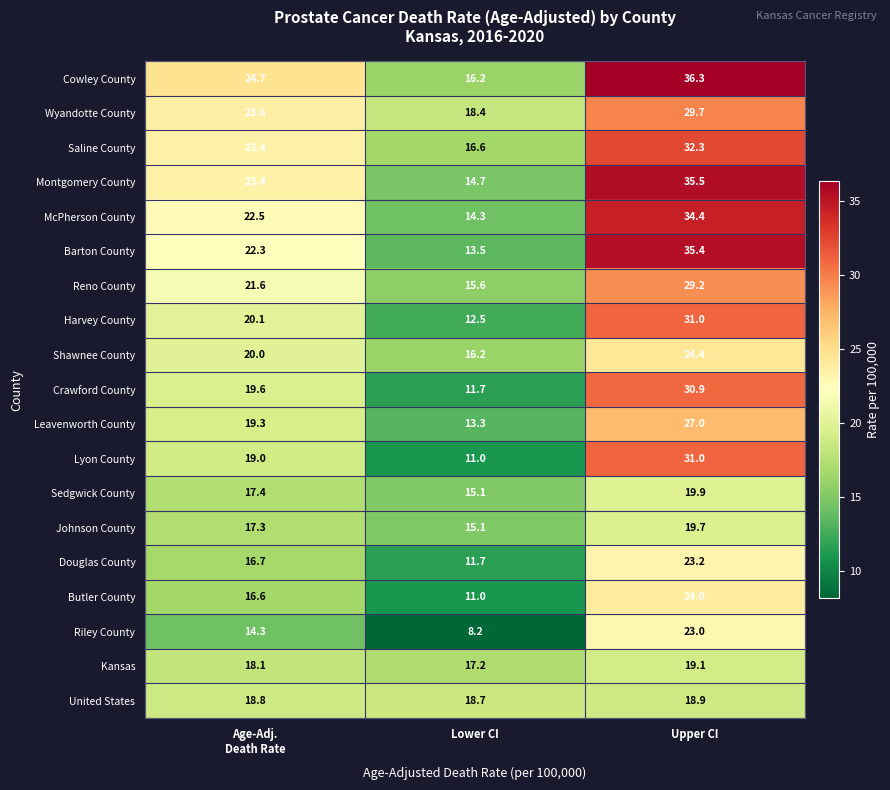

What is the difference between the maximum and second lowest values in the Reno County series?

7.6